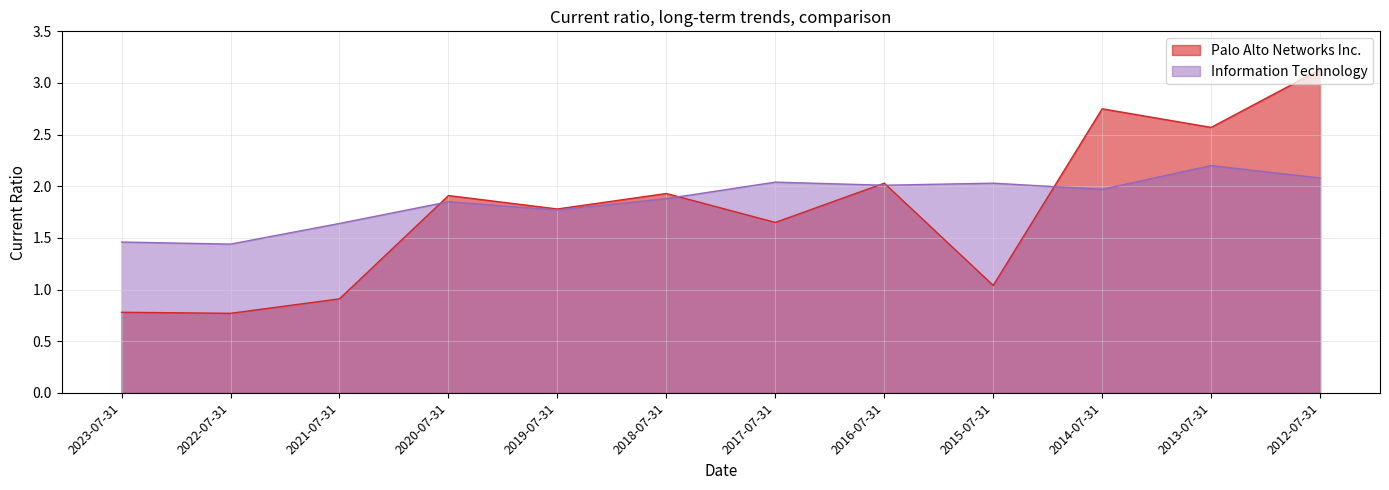

After their last crossing, which series has the higher values: Palo Alto Networks Inc. or Information Technology?

Palo Alto Networks Inc.